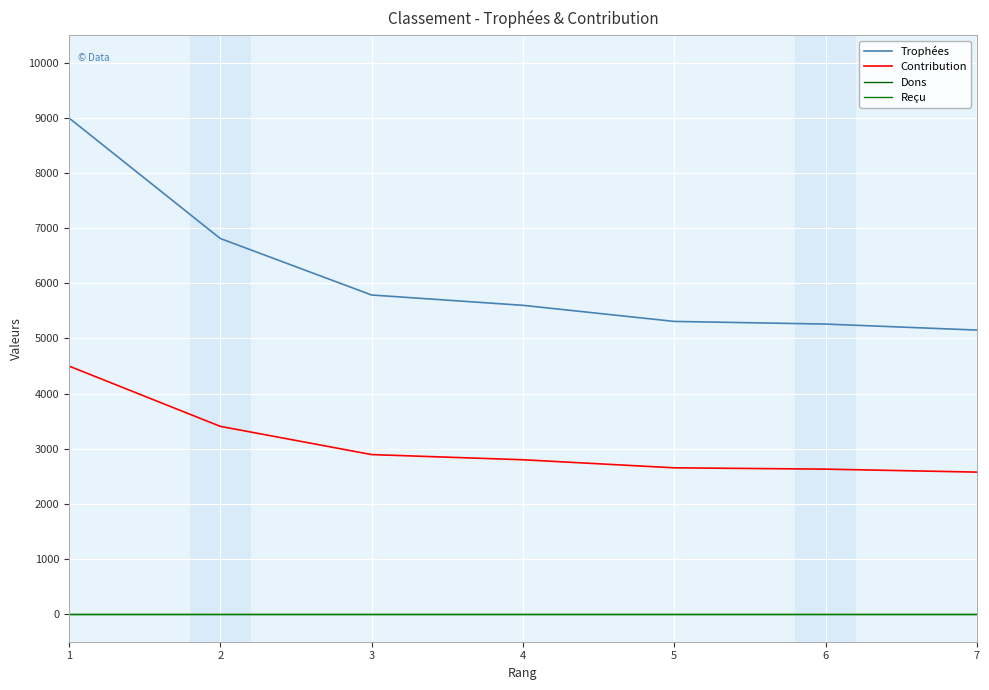

True or false: Trophées and Reçu cross at least once.

False